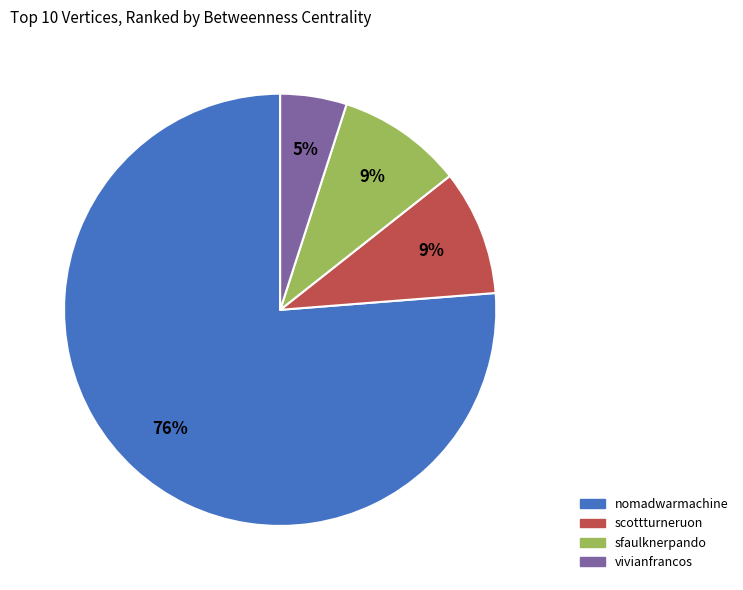

Is there any slice that represents more than half of the pie?

Yes